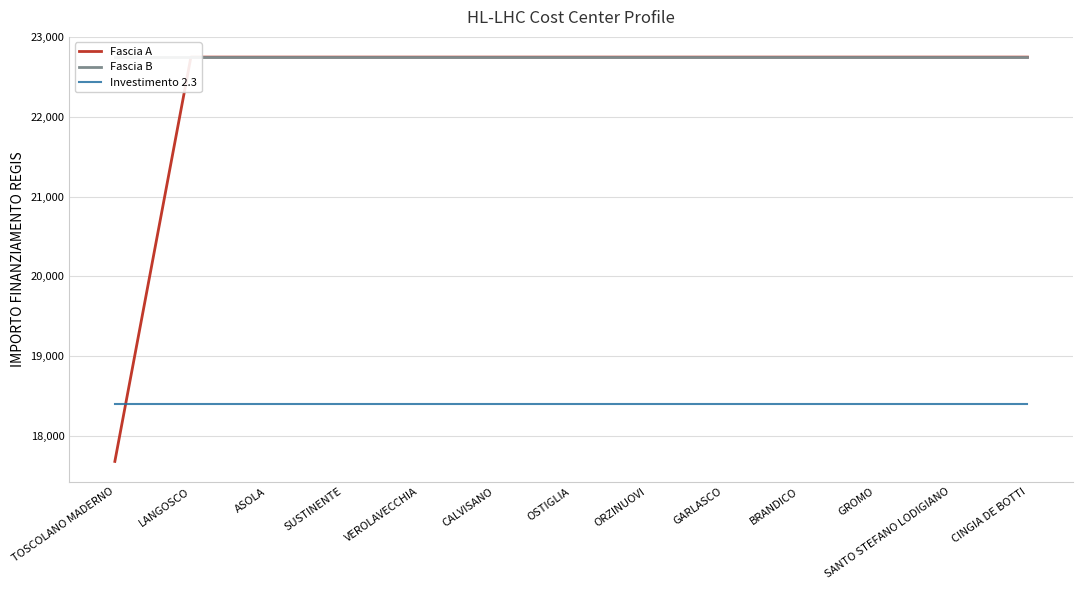

The Investimento 2.3 series shows 18400.0 at GROMO. True or false?

True